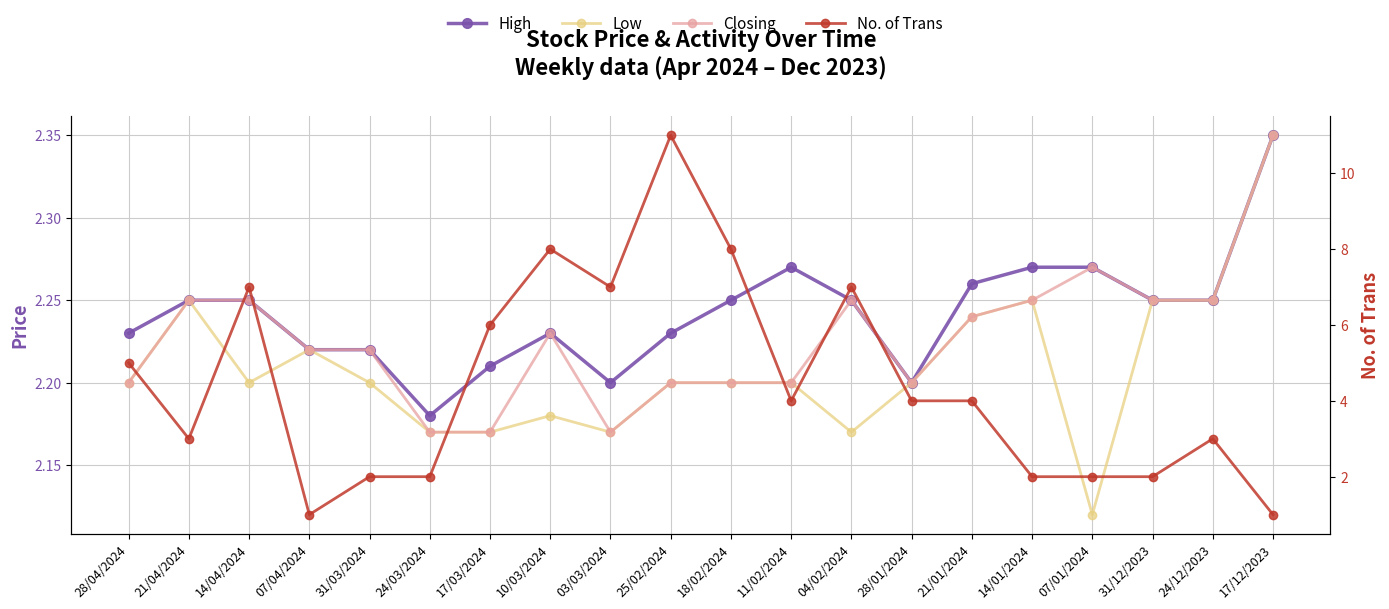

List the series in order of their peak value, lowest first.

High, Low, Closing, No. of Trans